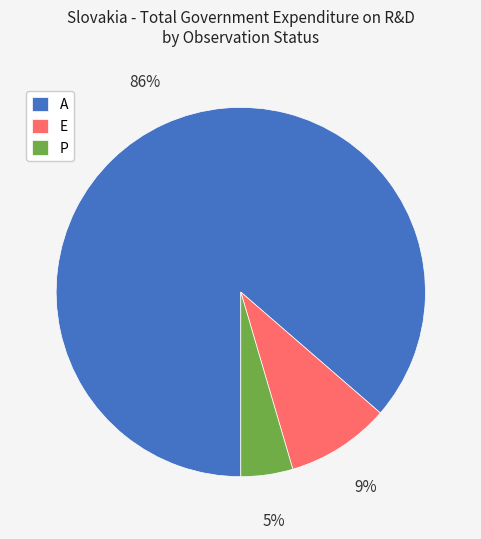

What percentage is the A slice, to the nearest percent?

86%